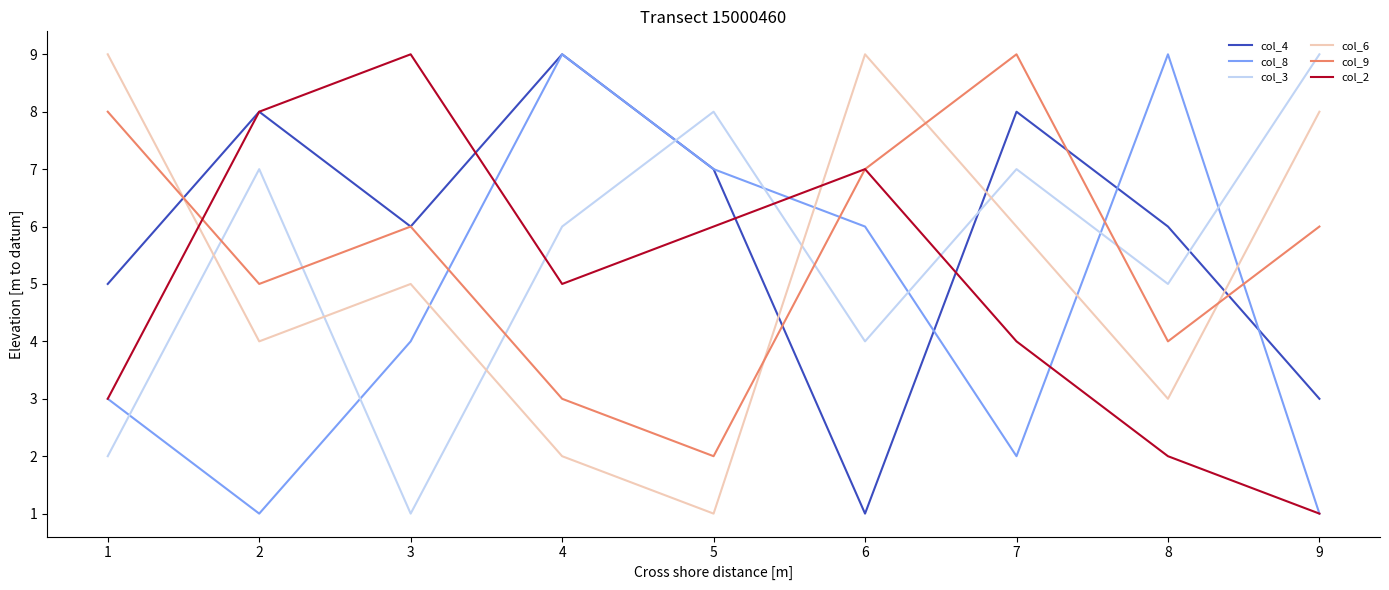

Which series ends up on top after the final intersection of col_2 and col_4?

col_4